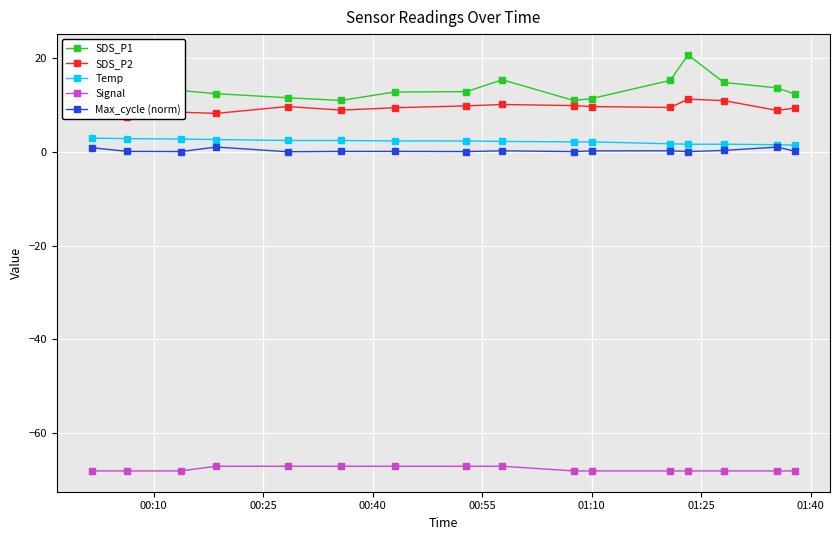

What is the difference between the second highest and second lowest values in the SDS_P2 series?

3.1